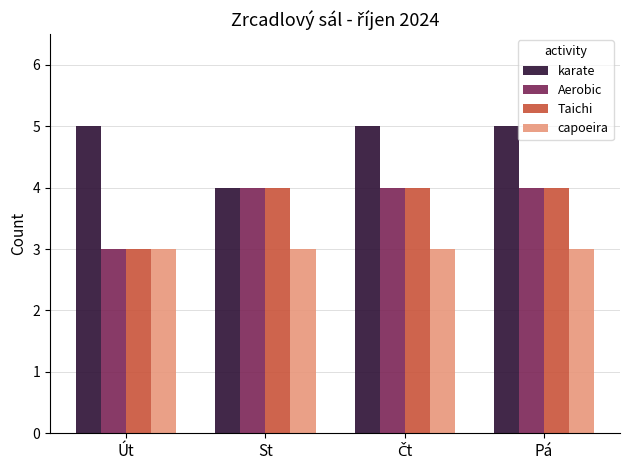

What is the label of the 4th bar from the left?

Pá